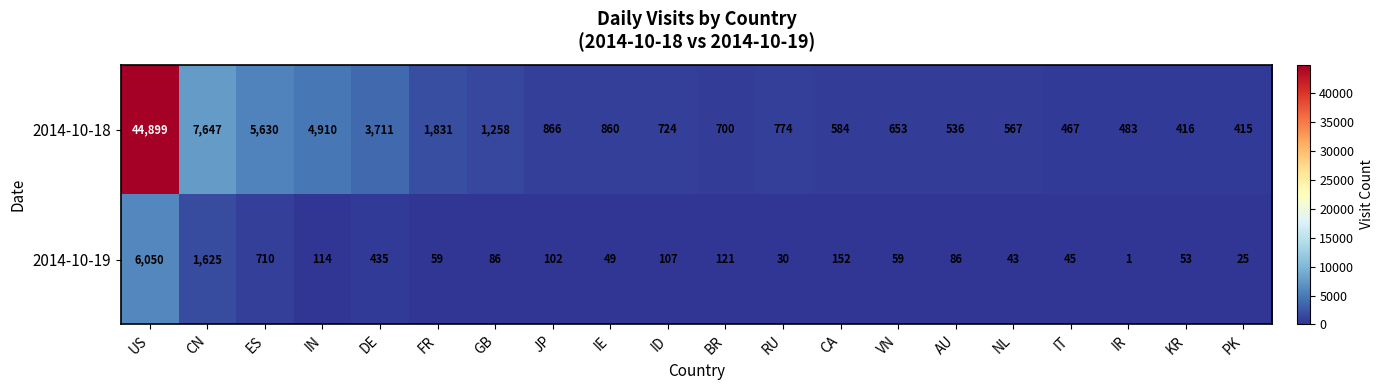

Count the number of data series in this chart.

2